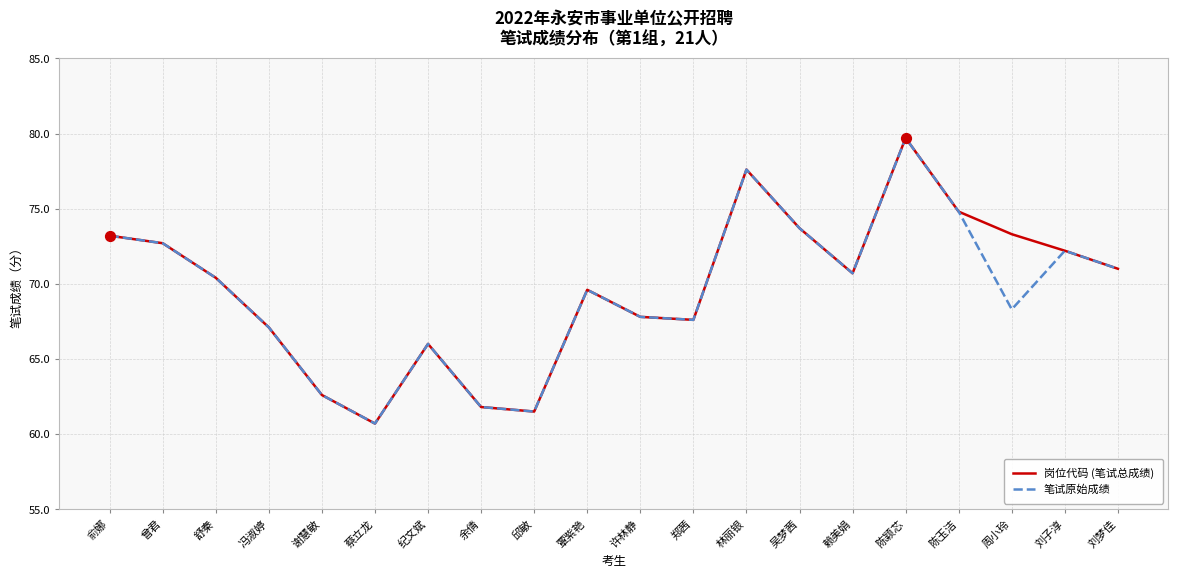

What are all the series names shown in the legend?

岗位代码 (笔试总成绩), 笔试原始成绩